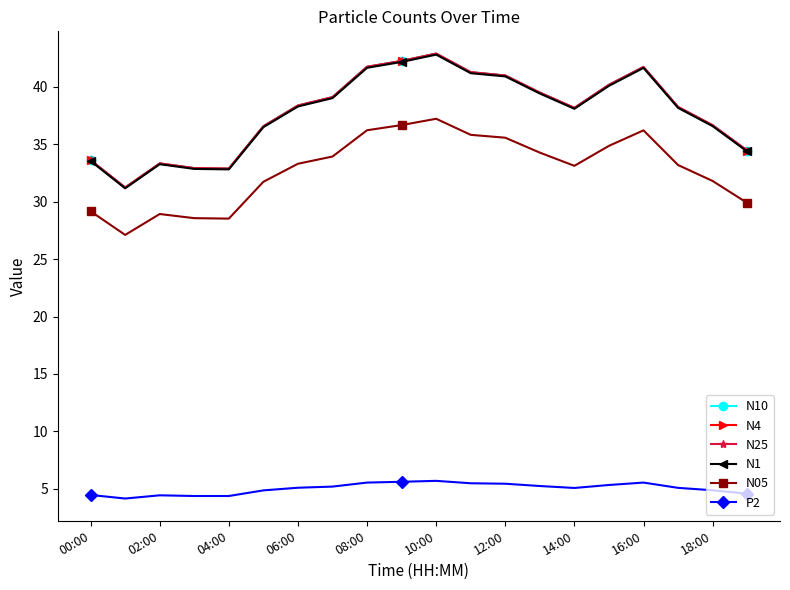

What is the lowest value of the P2 series?

4.1